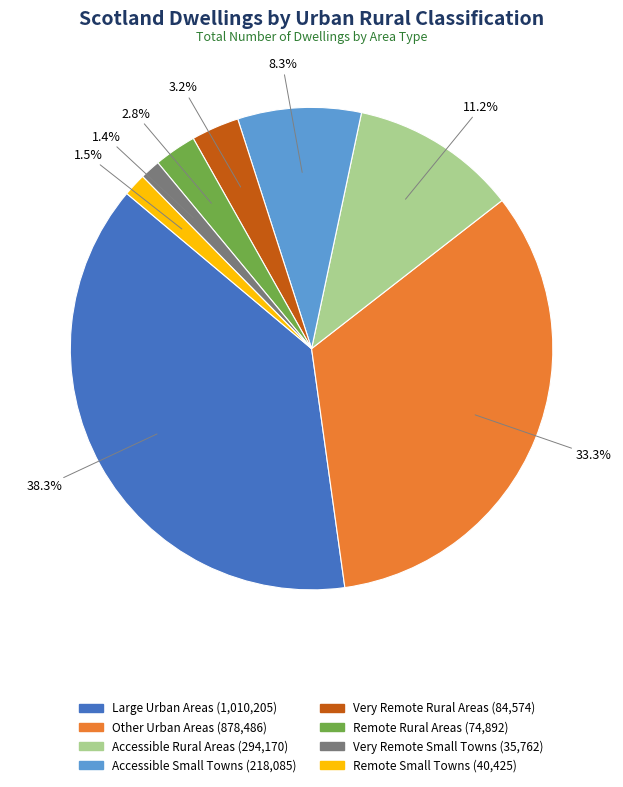

Which slice is the largest?

Large Urban Areas